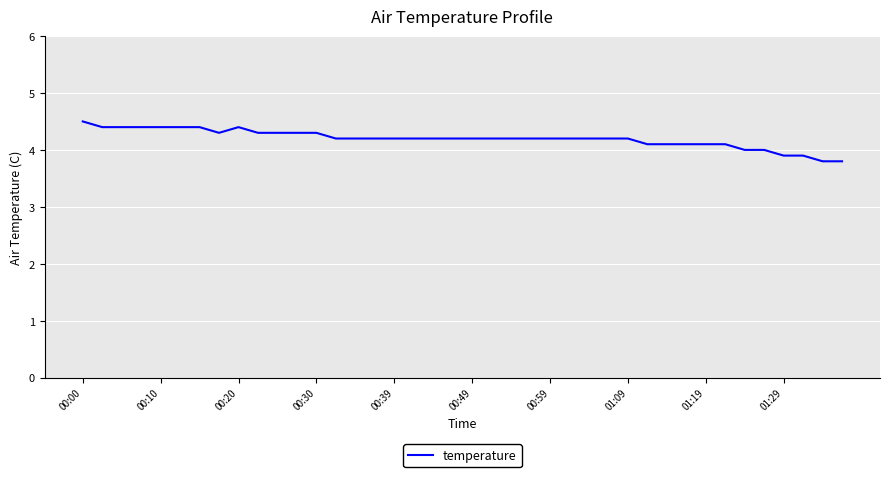

What is the difference between the maximum and minimum values?

0.7